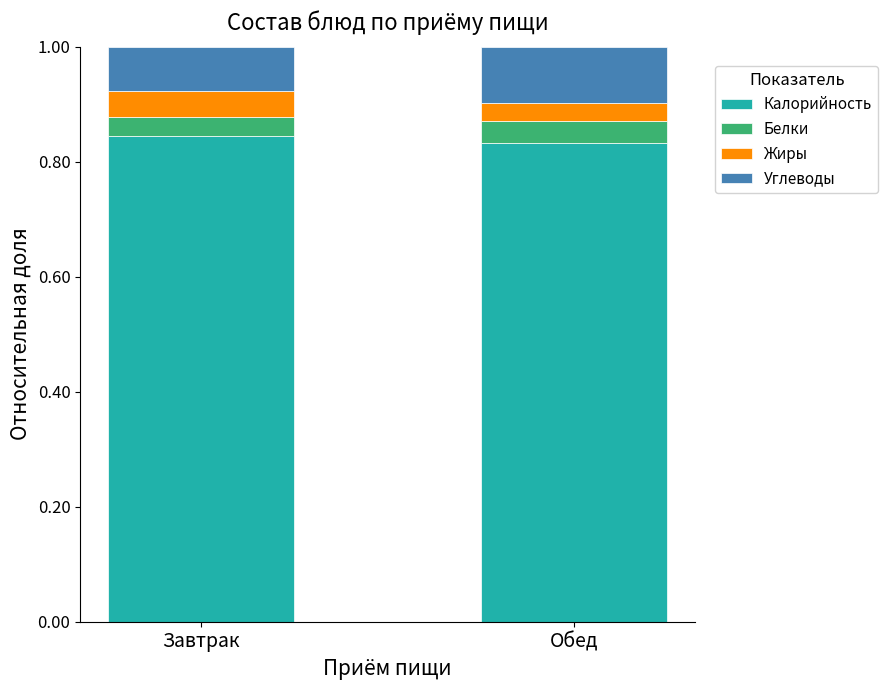

How many data points does each series have?

2